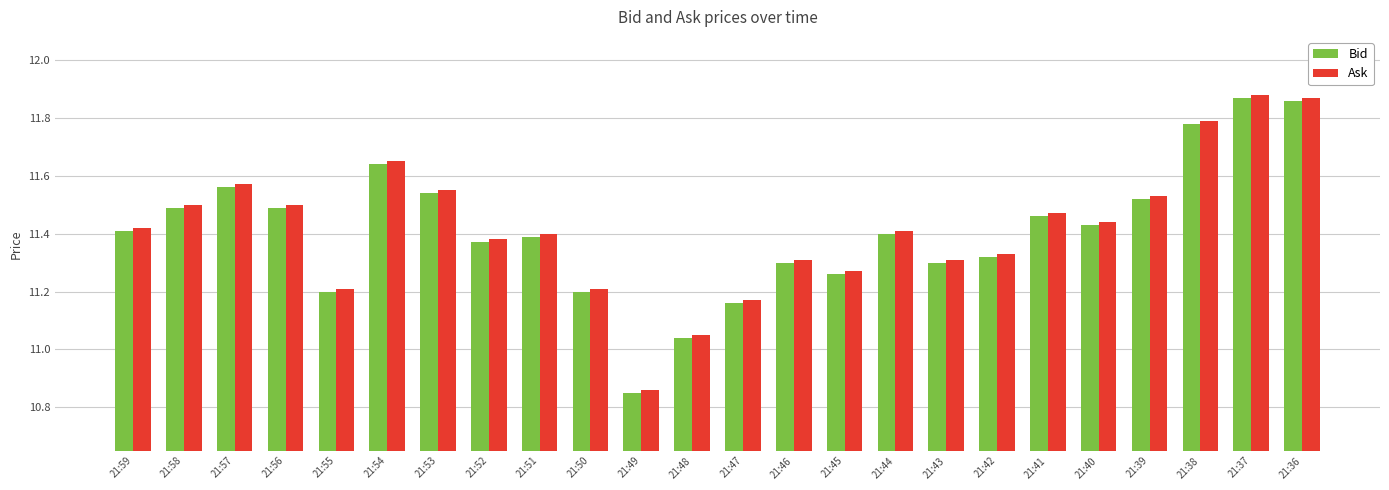

The Ask series shows 4.6 at 21:56. True or false?

False